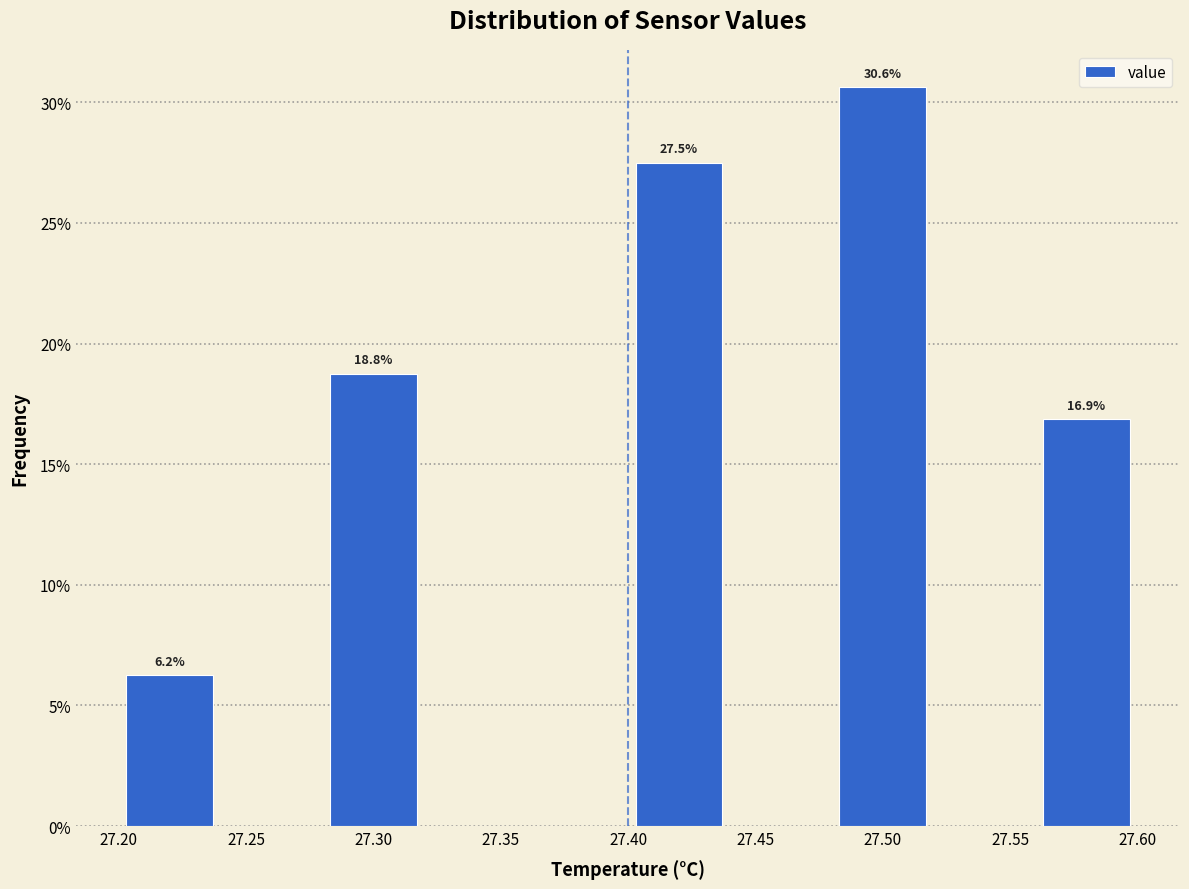

Over which range of the x-axis is the bar tallest?

27.48 to 27.52